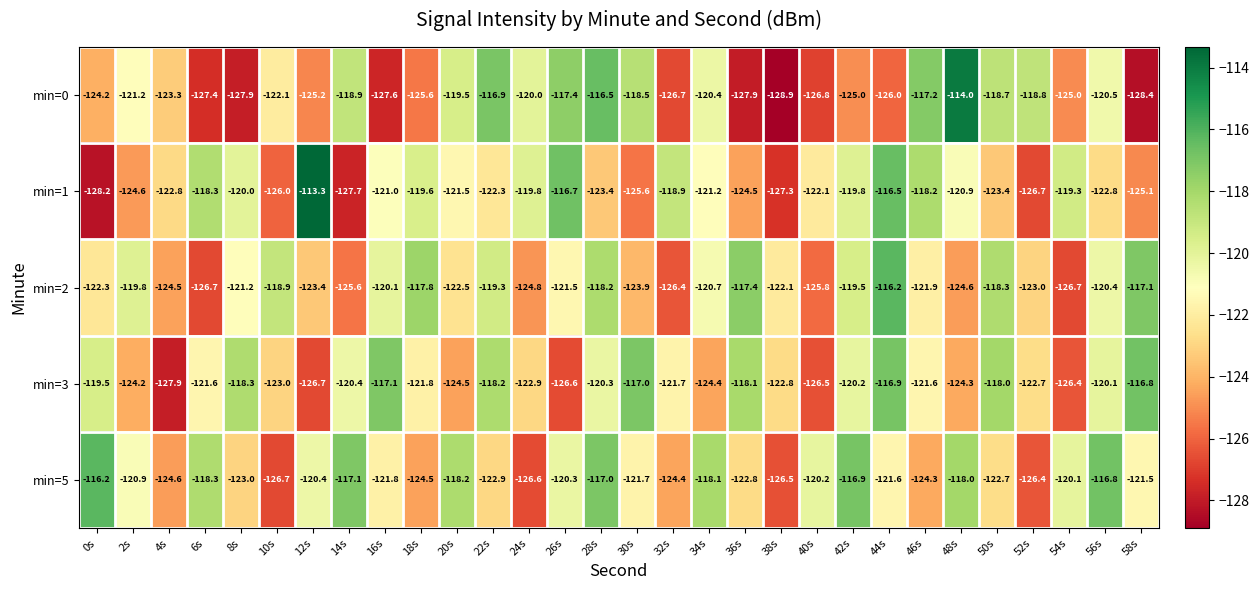

Is it true that min=5 equals -51.9 at 32s?

False